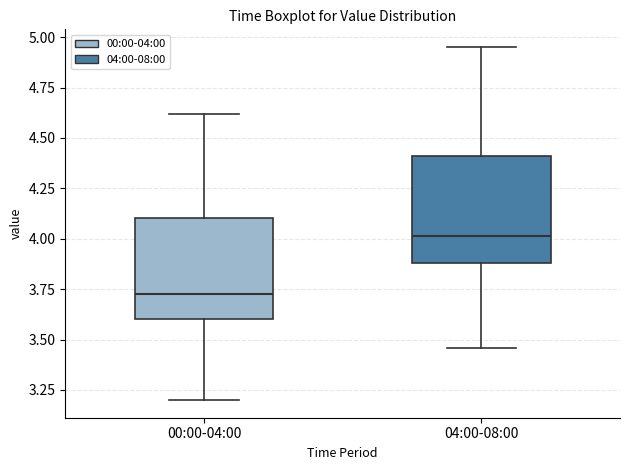

Reading left to right, transcribe this box plot: for each box, give where its median line is, the range the box spans, and where its two whiskers end, as read against the y-axis. The values are not printed on the chart, so give them approximately, as read against the axis.

00:00-04:00: median 3.75, box 3.60 to 4.10, whiskers 3.20 to 4.60
04:00-08:00: median 4.00, box 3.90 to 4.40, whiskers 3.45 to 4.95